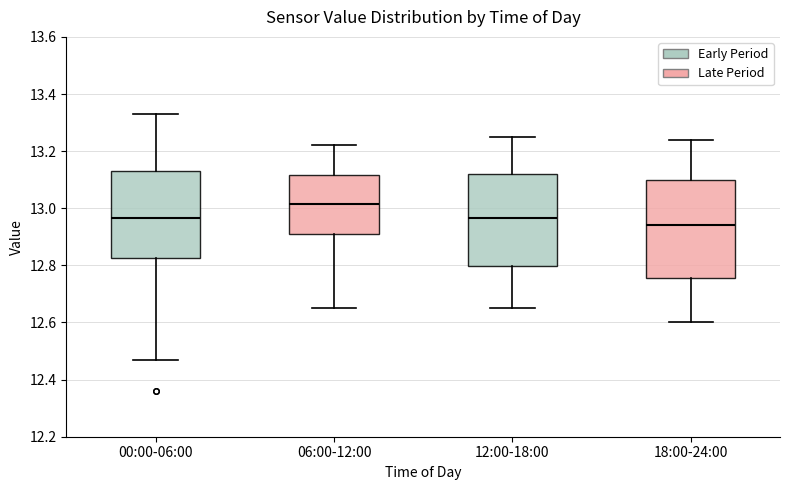

Reading left to right, read every box against the y-axis: the position of its median line, the range the box covers, and the ends of its whiskers. The values are not printed on the chart, so give them approximately, as read against the axis.

00:00-06:00: median 12.96, box 12.82 to 13.14, whiskers 12.48 to 13.34
06:00-12:00: median 13.02, box 12.92 to 13.12, whiskers 12.66 to 13.22
12:00-18:00: median 12.96, box 12.80 to 13.12, whiskers 12.66 to 13.26
18:00-24:00: median 12.94, box 12.76 to 13.10, whiskers 12.60 to 13.24